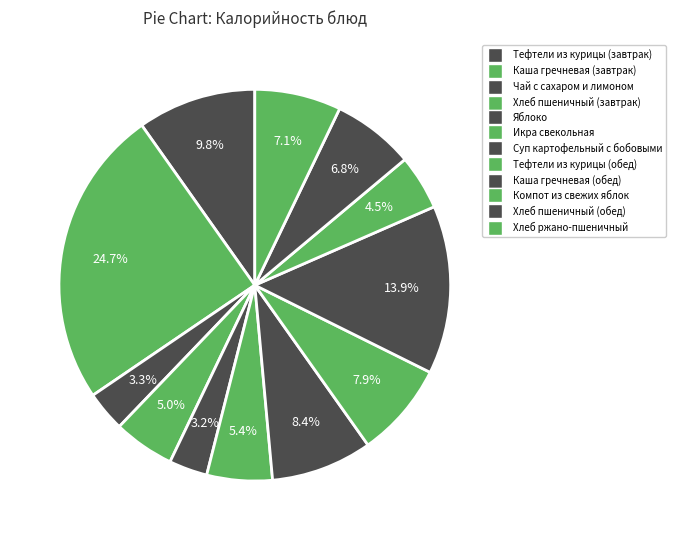

To the nearest percent, what is the difference between the Хлеб пшеничный (обед) and Хлеб пшеничный (завтрак) slice percentages?

2%